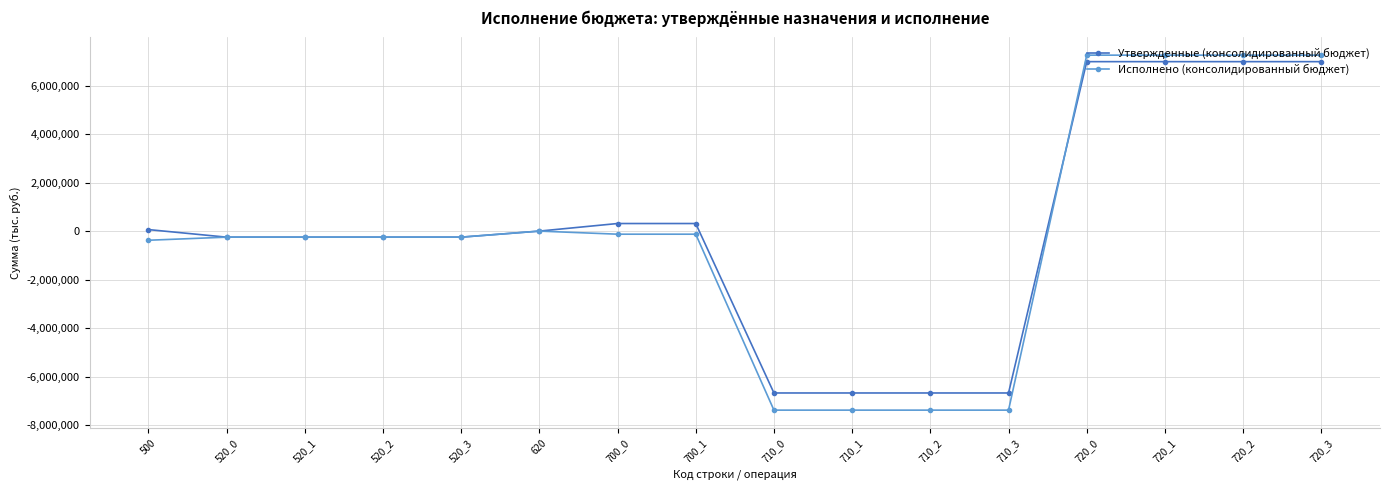

Count the number of data series in this chart.

2